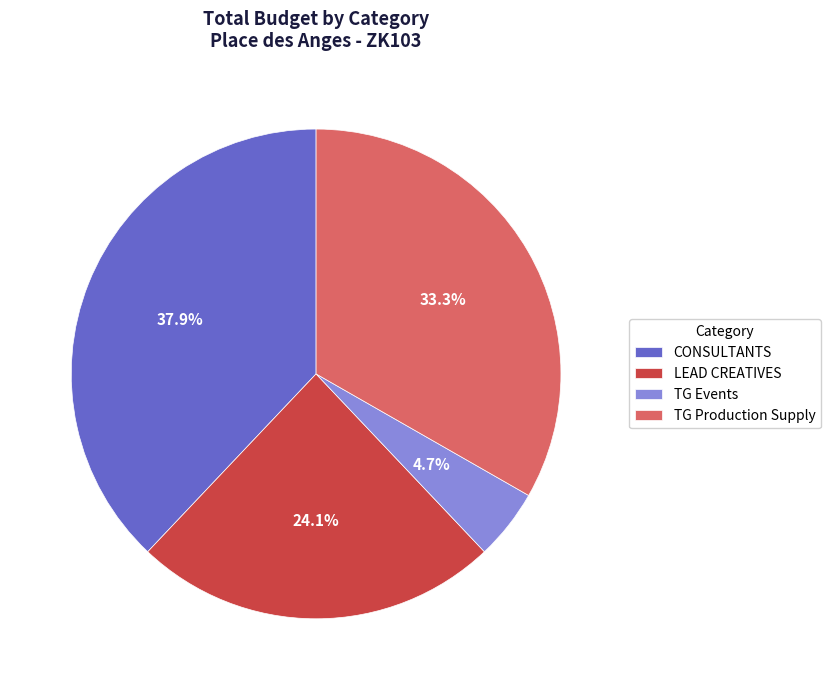

To the nearest percent, what portion does LEAD CREATIVES represent?

24%